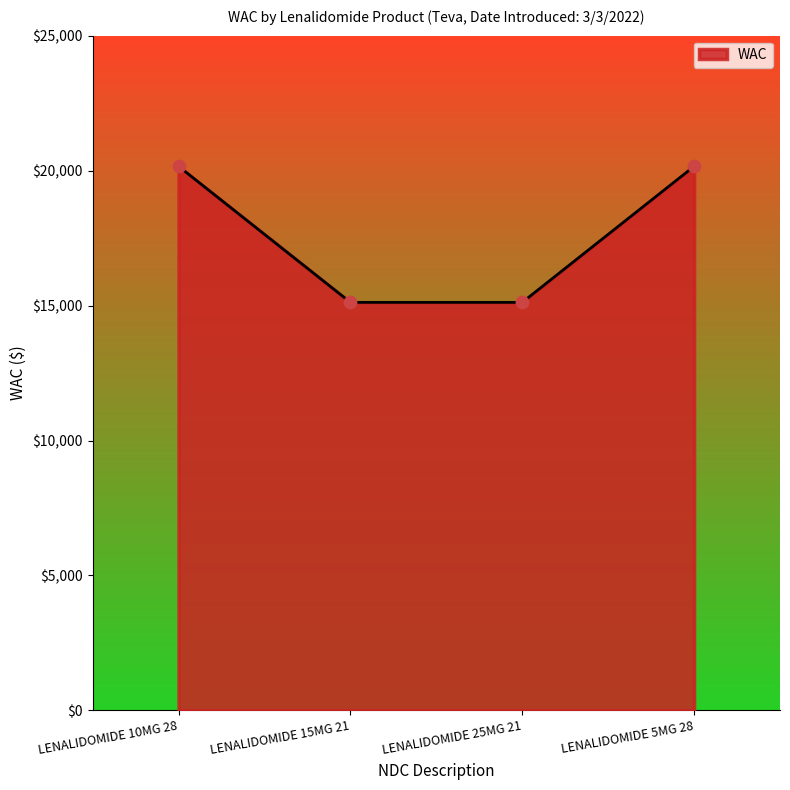

What is the change in value from LENALIDOMIDE 25MG 21 to LENALIDOMIDE 5MG 28?

+5039.3